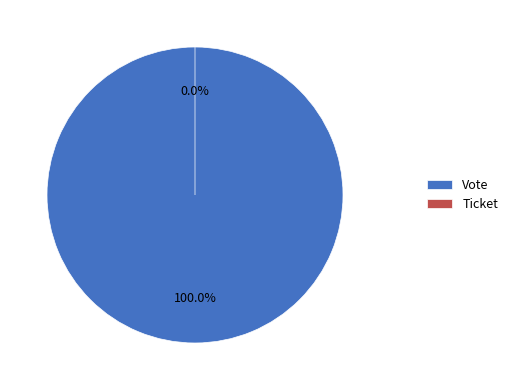

What percentage is the Vote slice, to the nearest percent?

100%